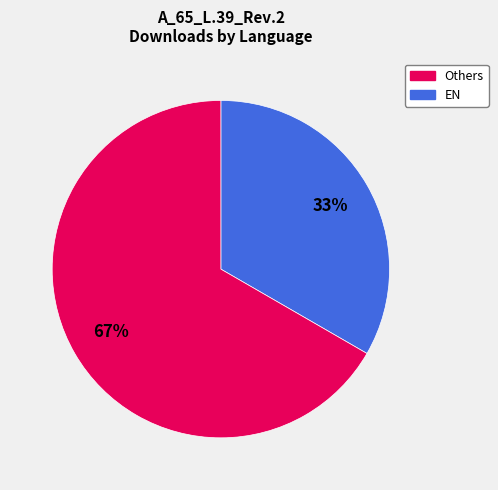

To the nearest percent, what is the average slice percentage?

50%